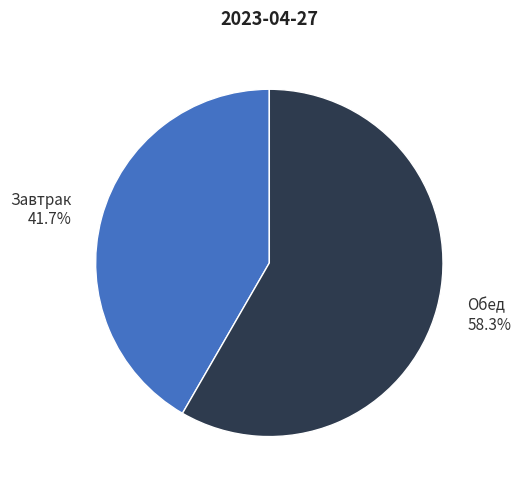

Rank the categories by value from highest to lowest.

Обед, Завтрак